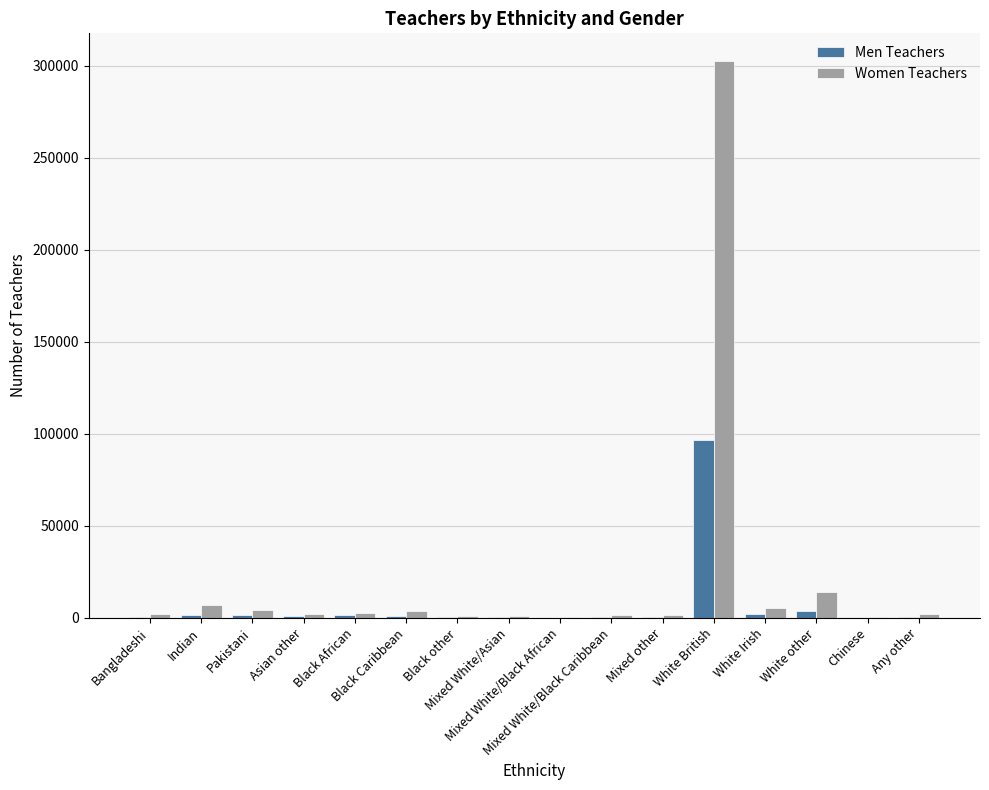

Are the bars horizontal?

No